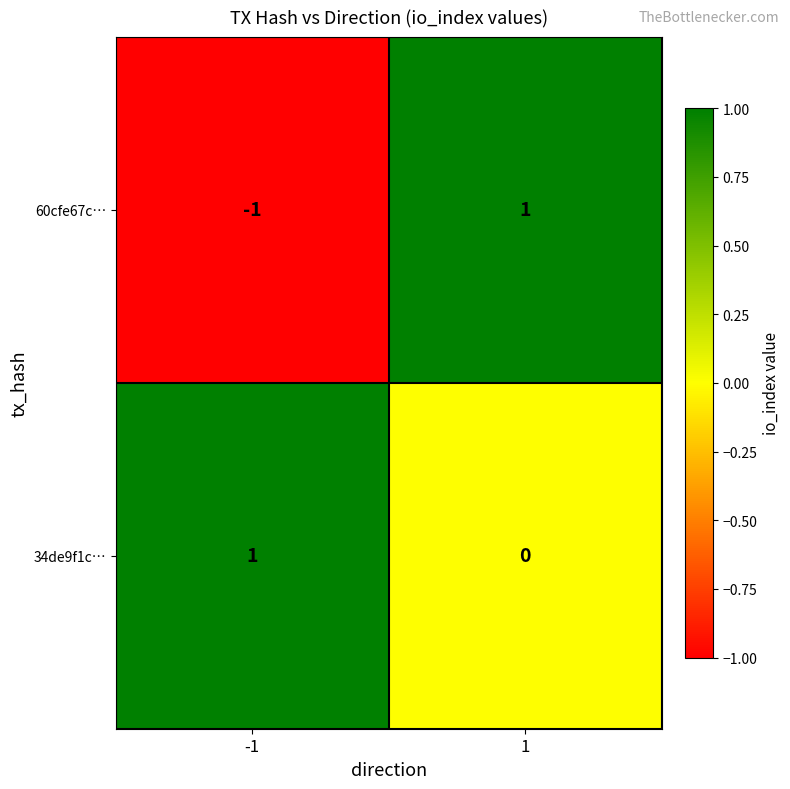

Rank the series by their average value, from highest to lowest.

34de9f1c…, 60cfe67c…